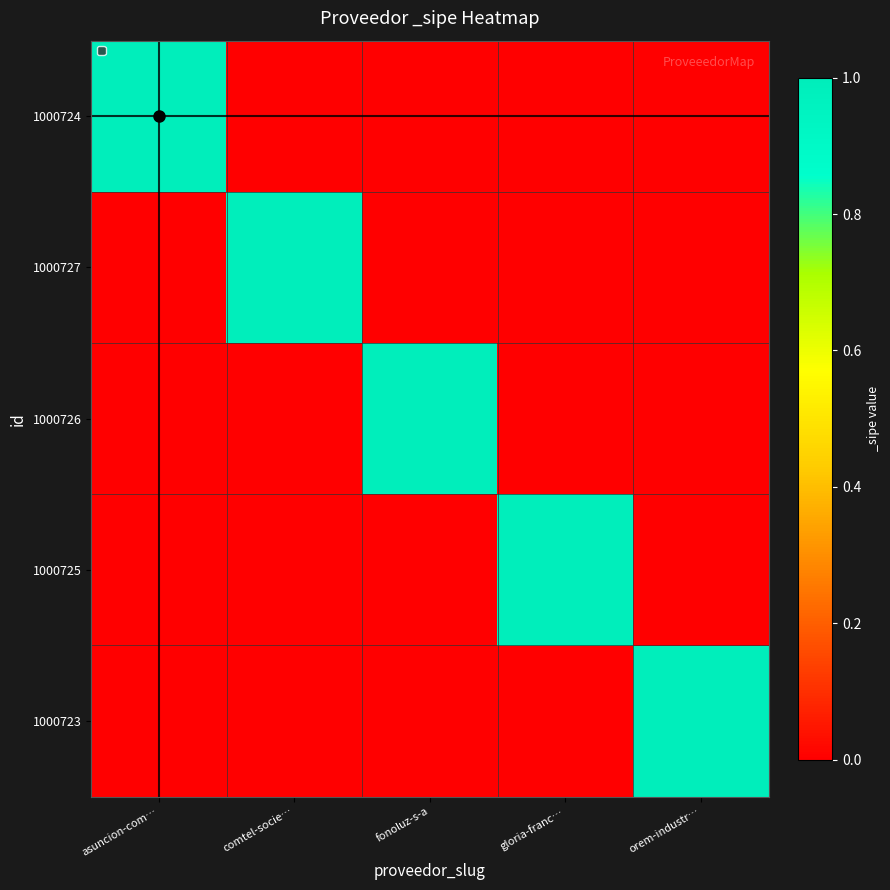

Which has a higher value, gloria-franc… or asuncion-com…?

asuncion-com…